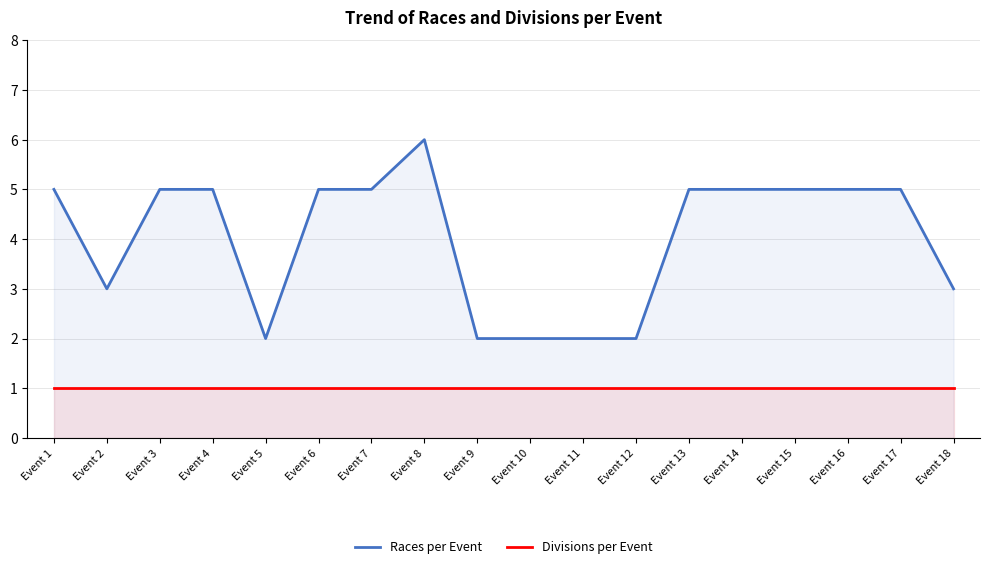

Reading right to left, what are all the values shown in this chart?

Races per Event: 3	5	5	5	5	5	2	2	2	2	6	5	5	2	5	5	3	5
Divisions per Event: 1	1	1	1	1	1	1	1	1	1	1	1	1	1	1	1	1	1